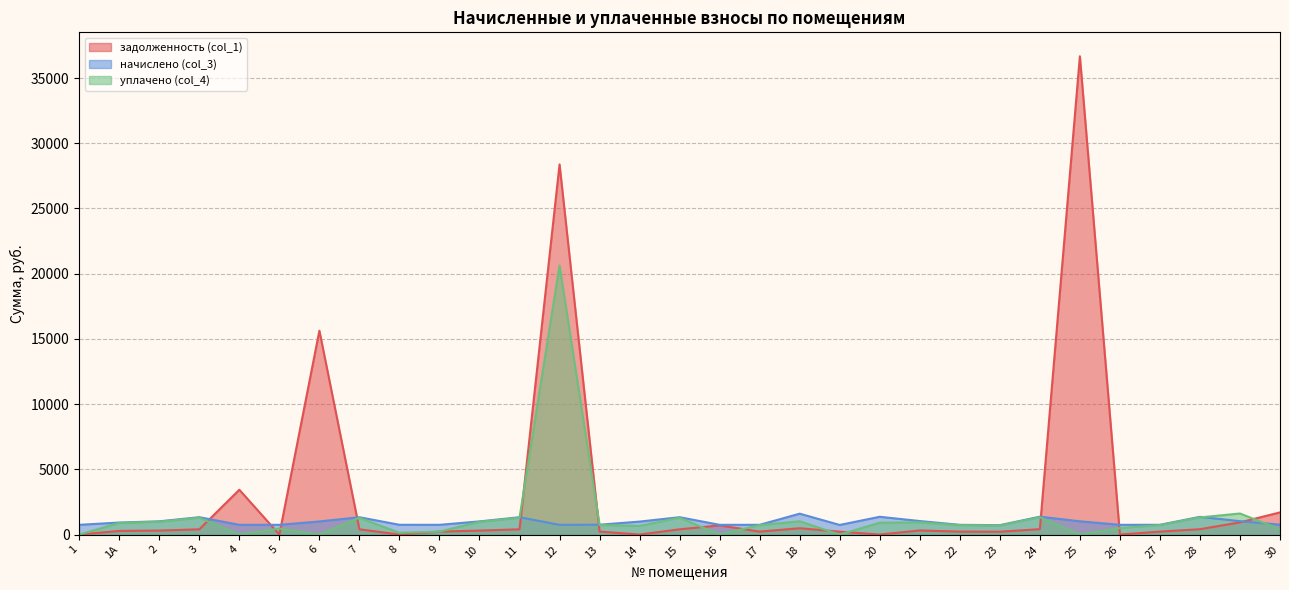

What is the difference between the second highest and second lowest values in the уплачено (col_4) series?

1615.0